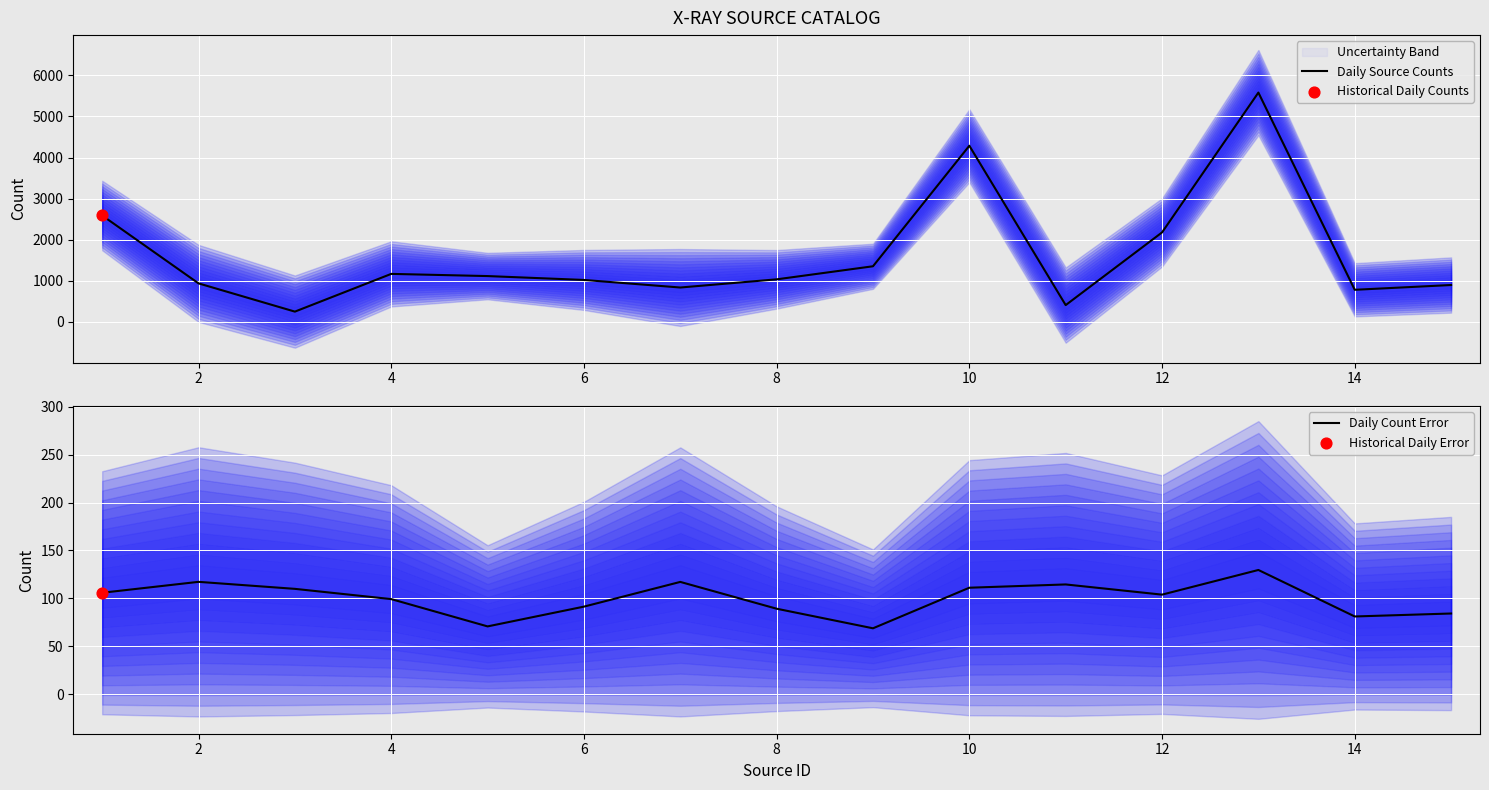

At how many categories does at least one series exceed 334?

14